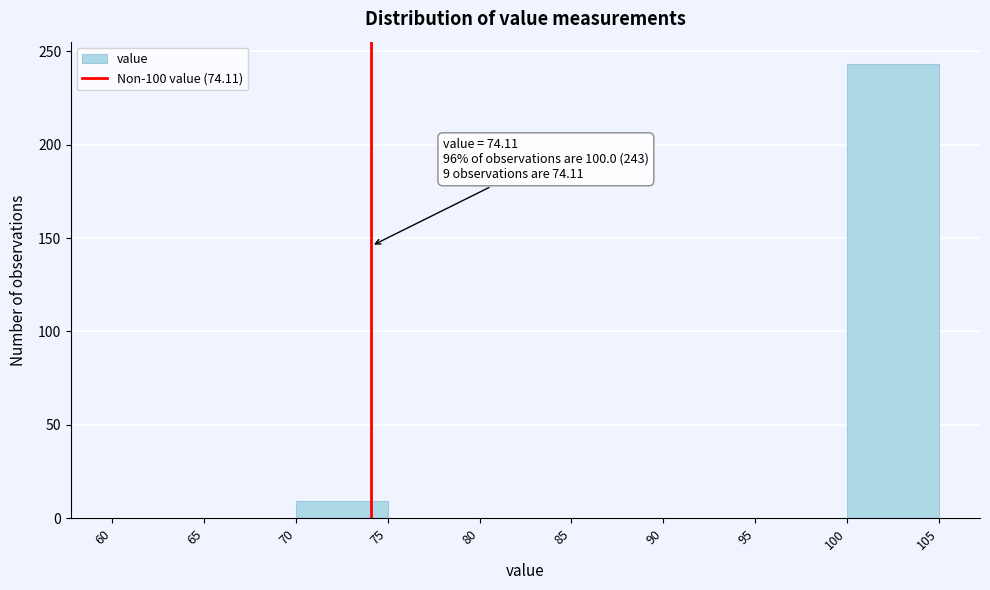

Which range on the x-axis has the tallest bar?

100 to 105